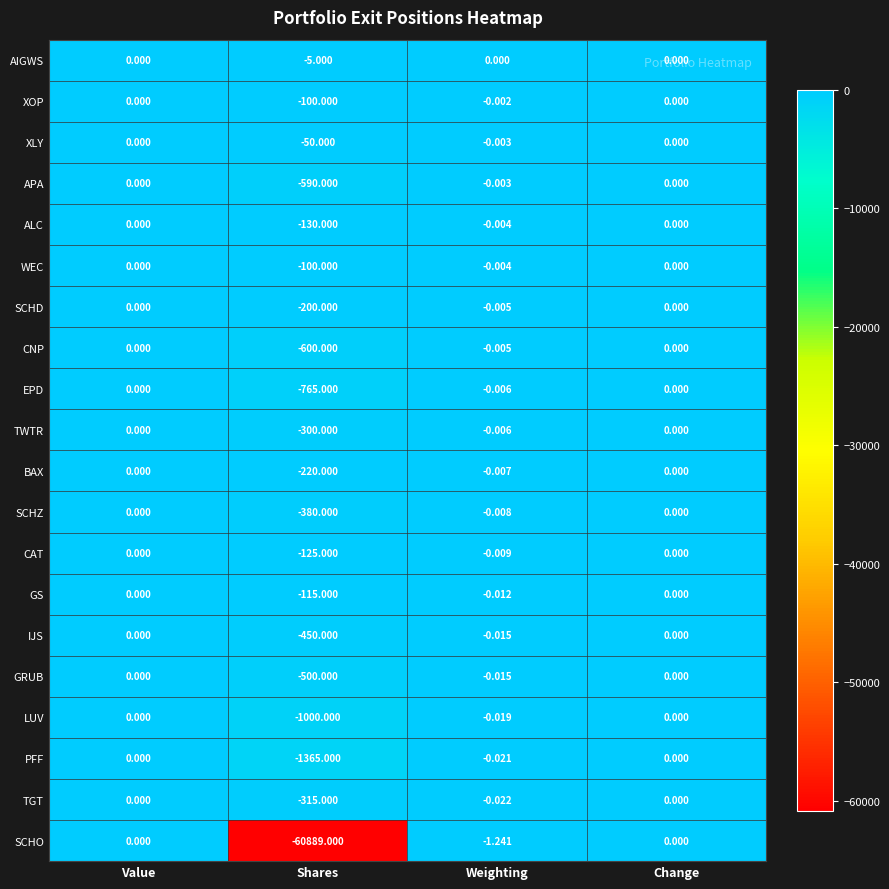

At which label is GS closest to -57?

Weighting